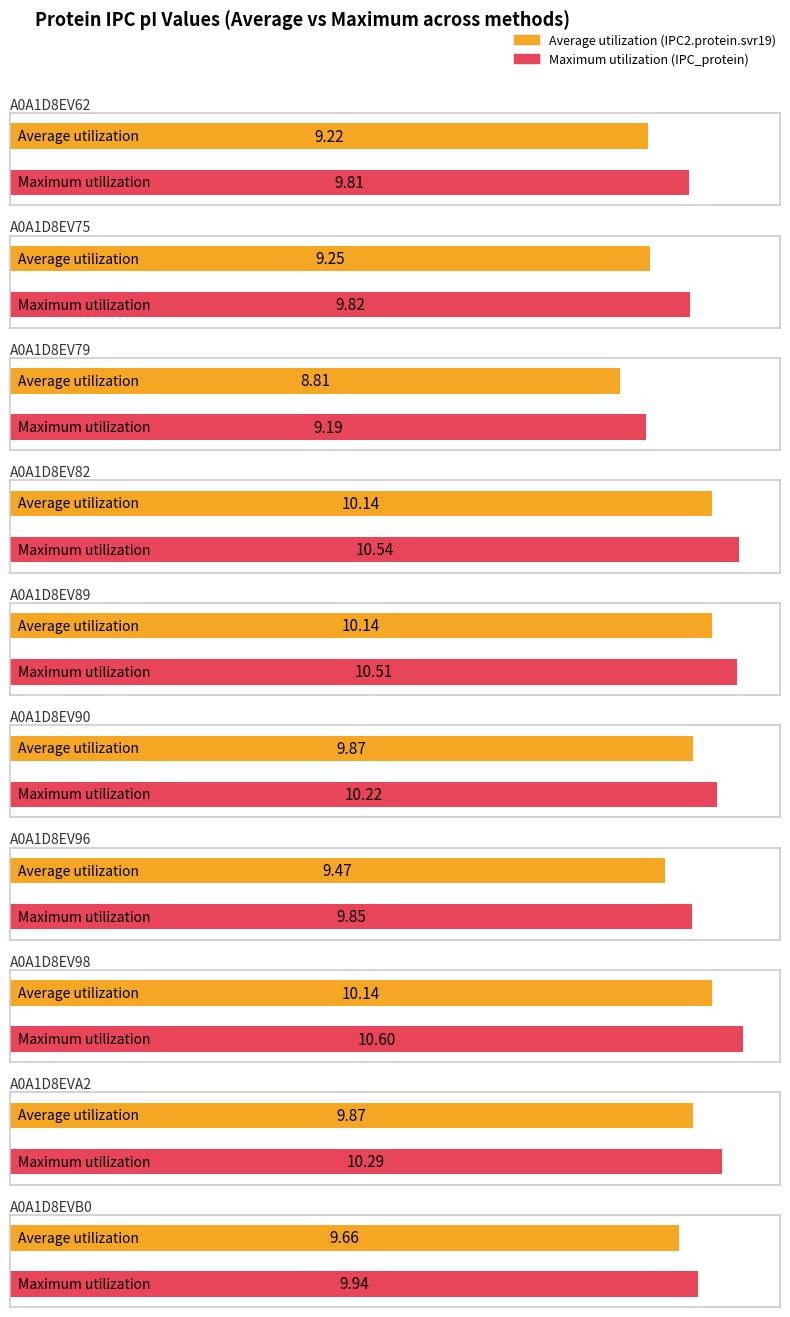

What are all the series names shown in the legend?

Average utilization, Maximum utilization